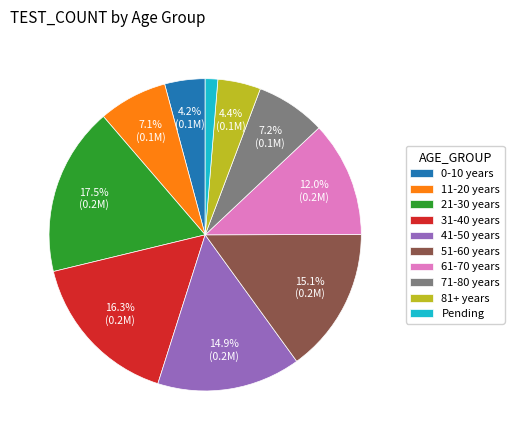

Combined, do 61-70 years and 71-80 years account for over 50%?

No